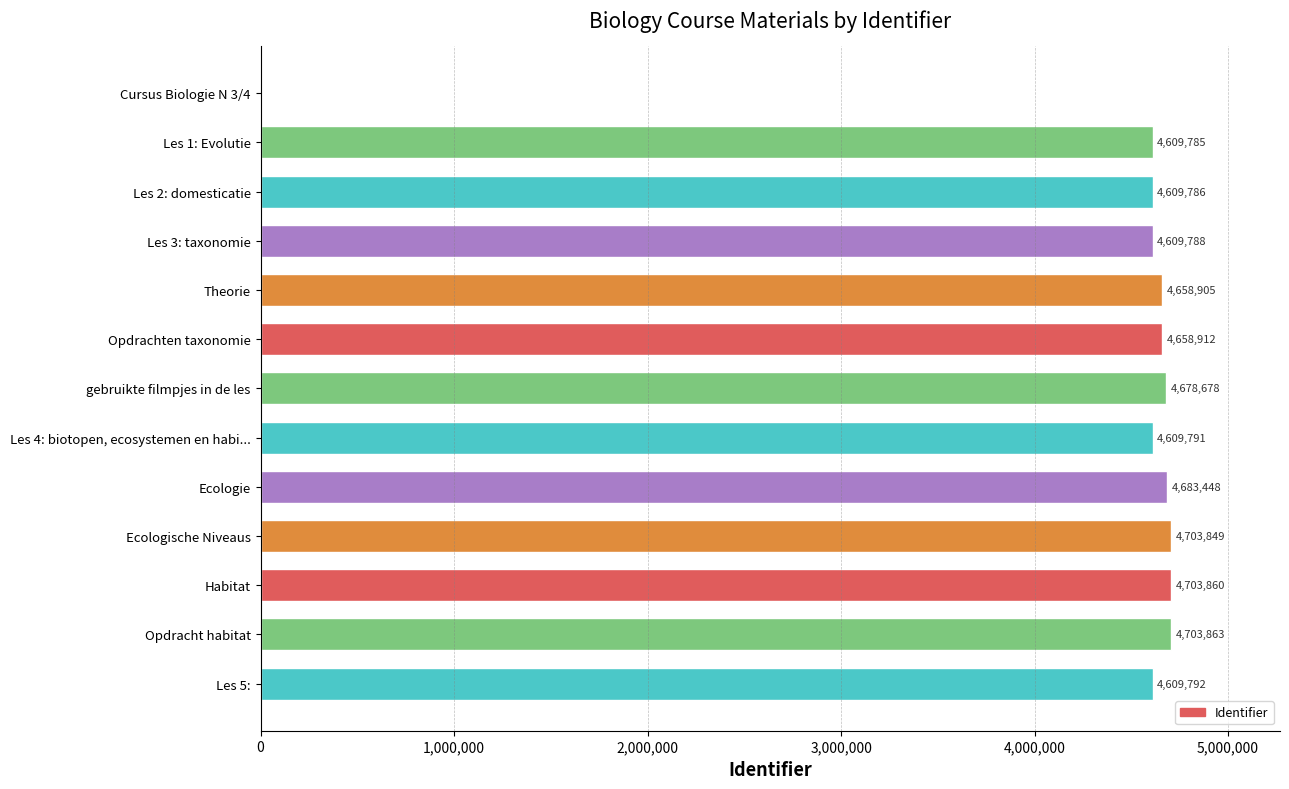

What is the change in value from Les 1: Evolutie to Les 2: domesticatie?

+1